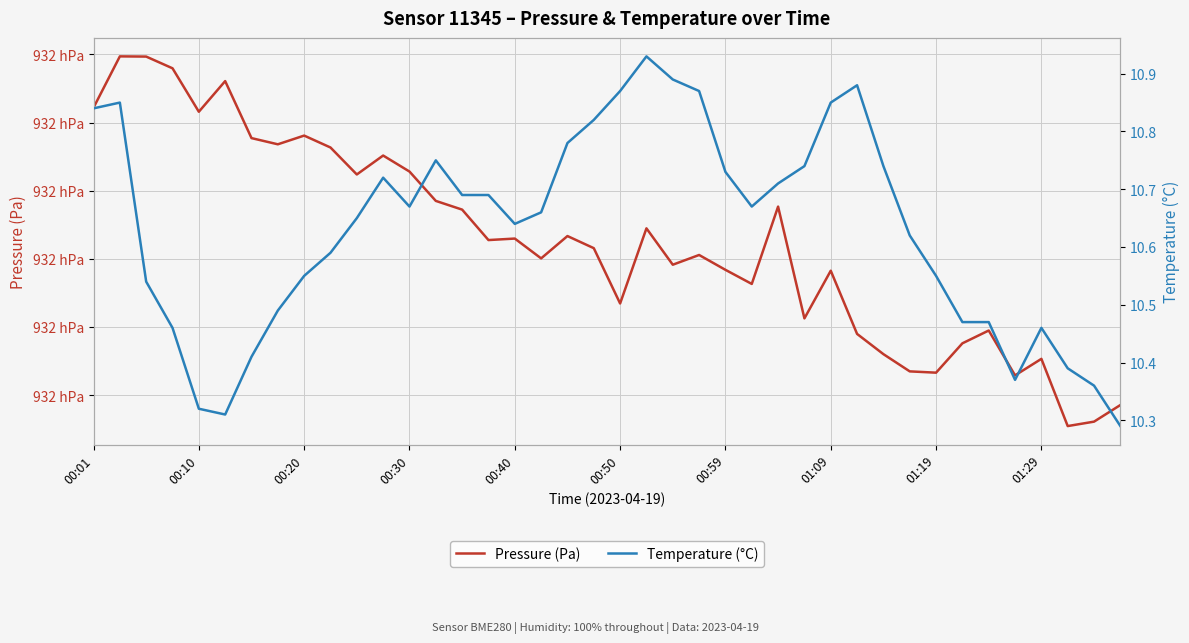

The Temperature (°C) series shows 18.4 at 01:29. True or false?

False